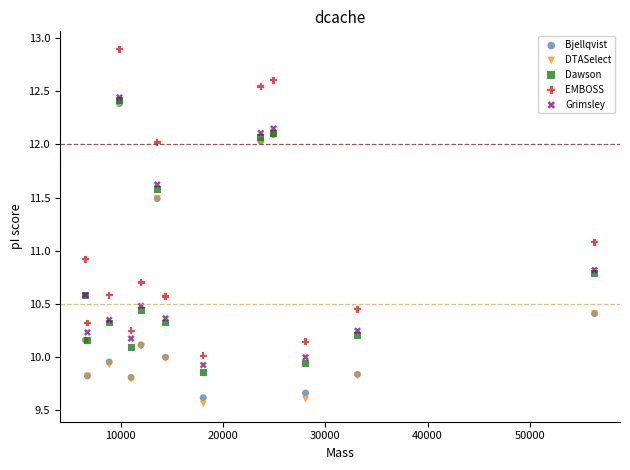

Which series has the widest spread of Y values?

EMBOSS